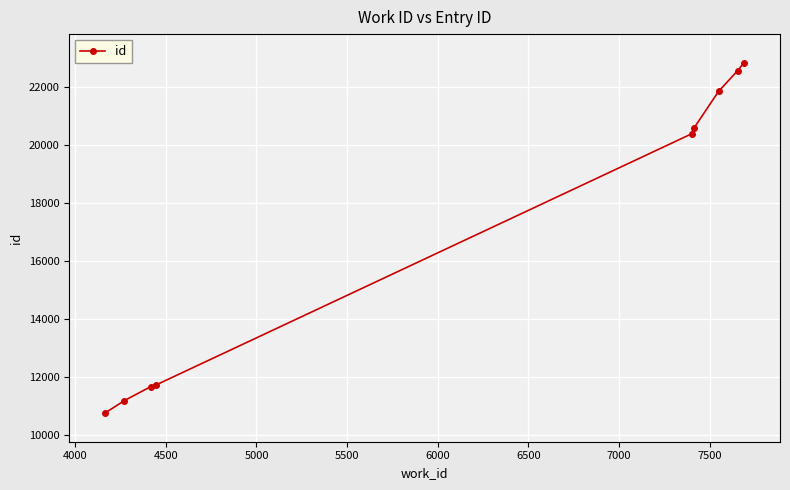

What is the average value?

17056